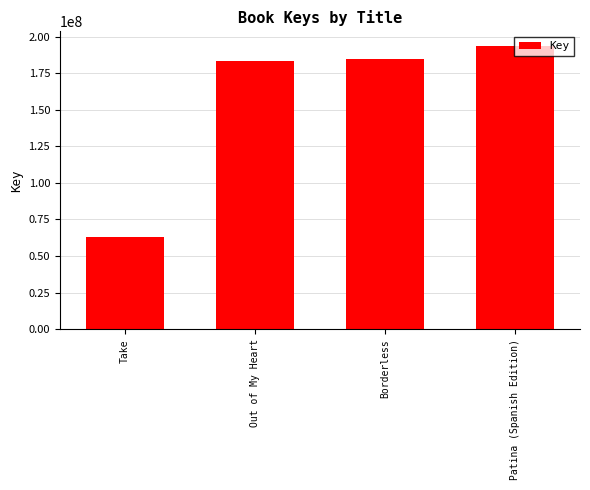

Is it true that the value at Take is 63271966?

True